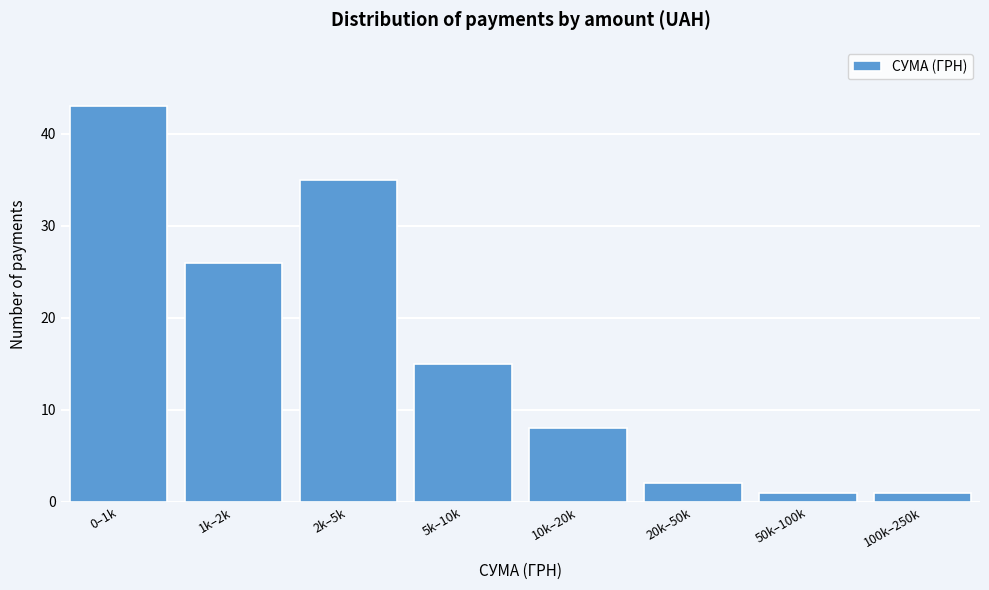

Reading right to left, extract all data points from this chart.

1	1	2	8	15	35	26	43